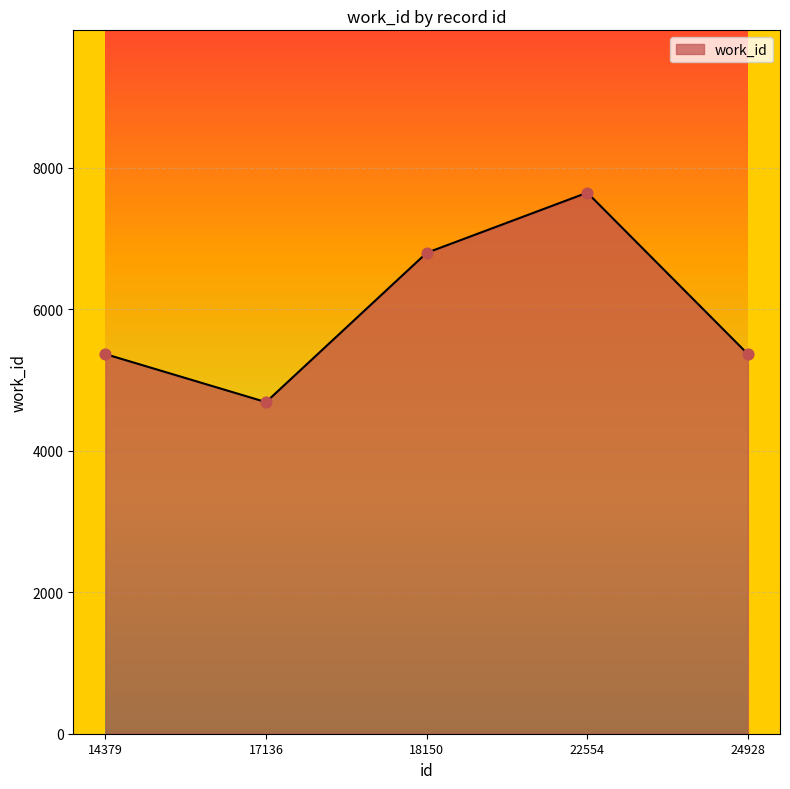

Which has a higher value, 14379 or 18150?

18150